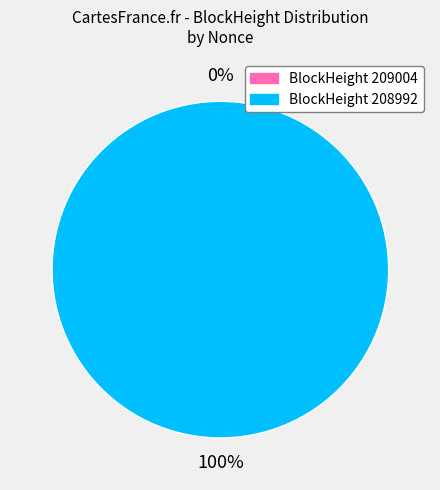

To the nearest percent, what is the difference between the largest and smallest slice percentages?

100%